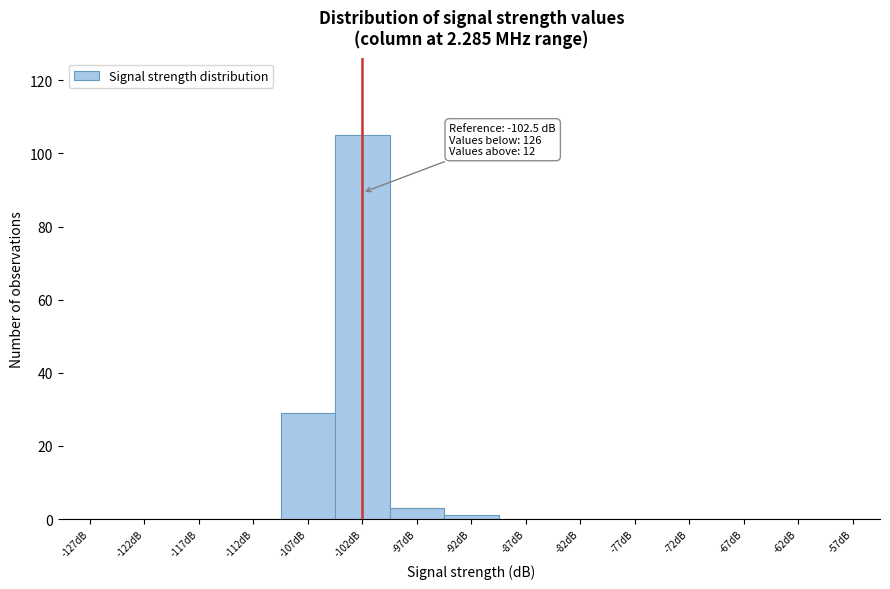

Over which range of the x-axis is the bar tallest?

-105 to -100